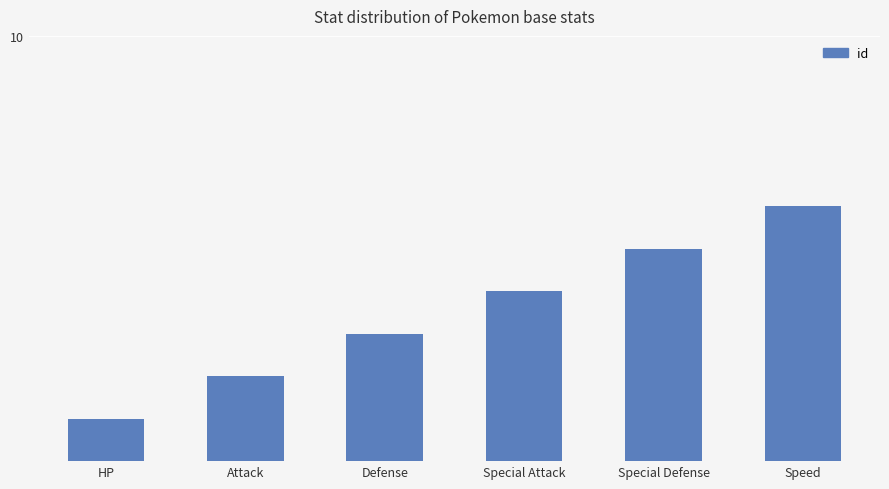

The chart shows a value of 2 at Defense. True or false?

False